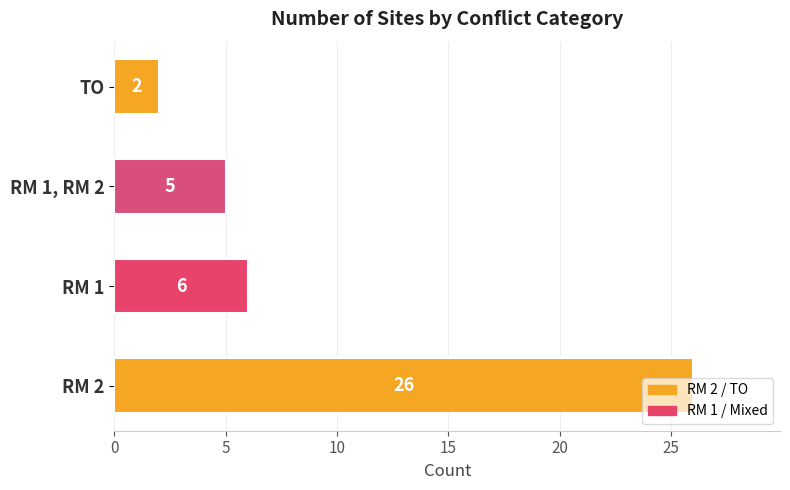

Approximately how many times larger is the value at RM 1 compared to TO?

3.0